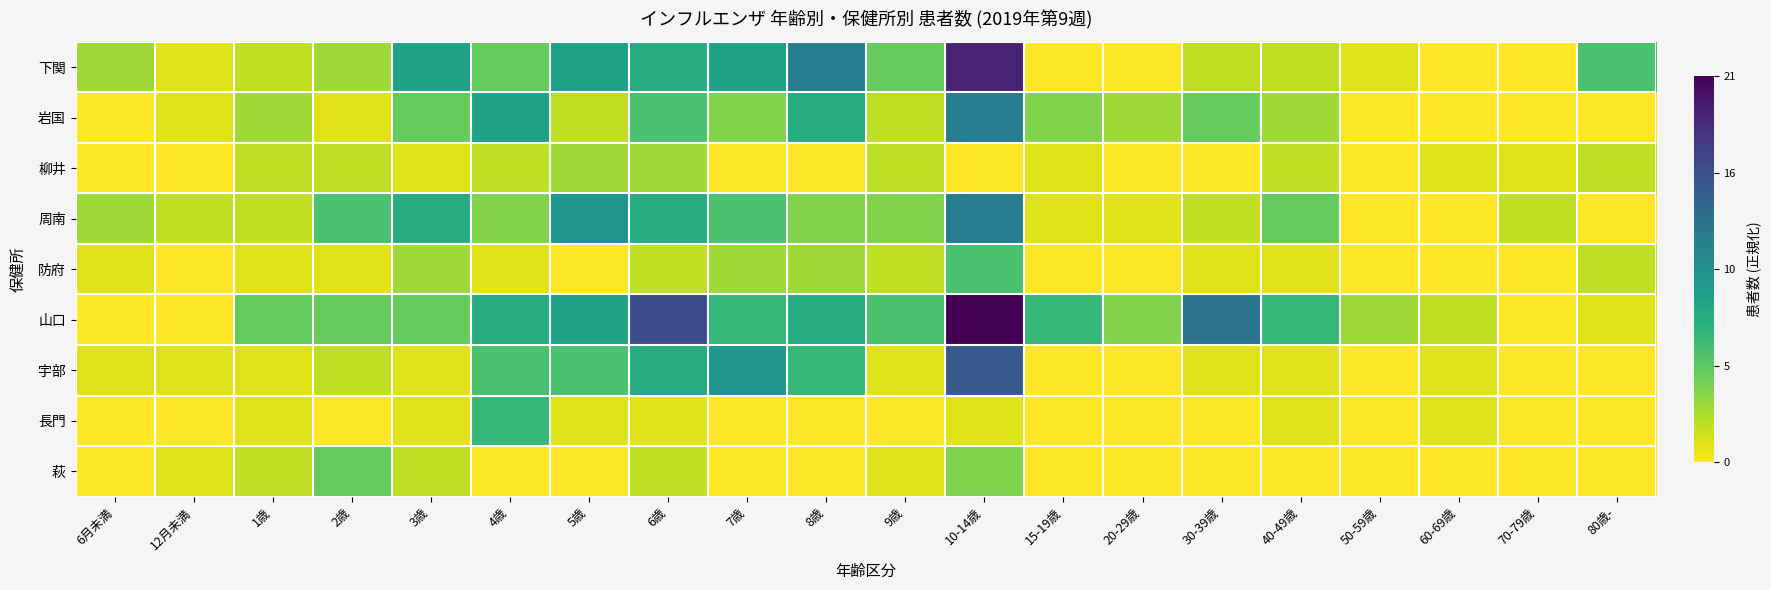

Which series has the widest spread of values?

山口